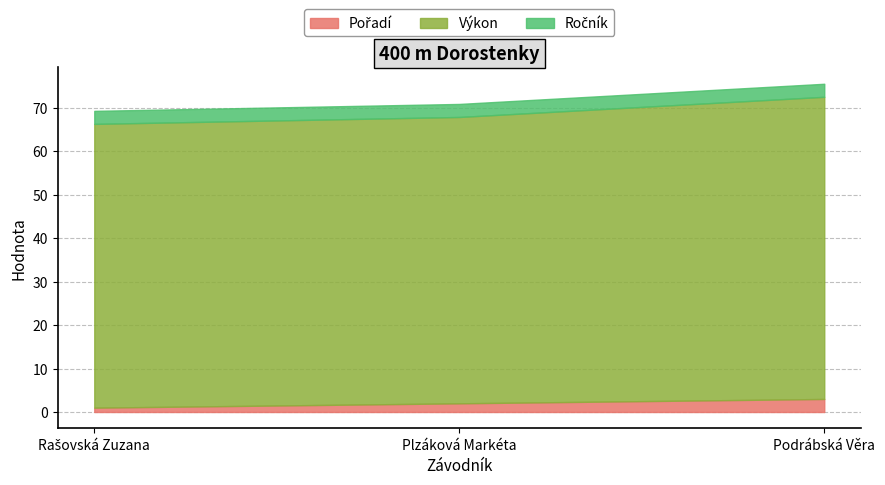

True or false: Ročník has a value of 5.2 at Plzáková Markéta.

False